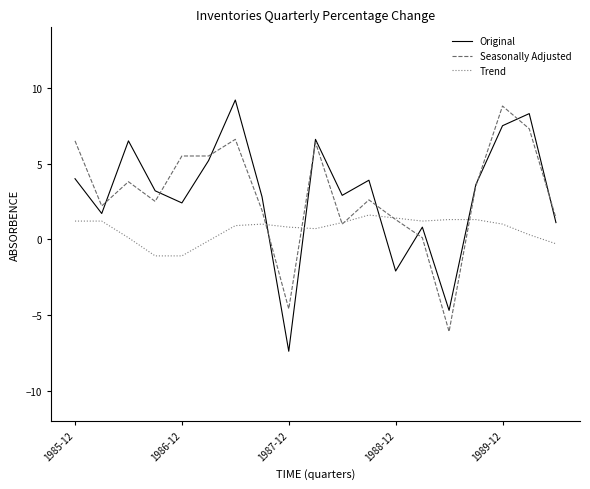

After their last crossing, which series has the higher values: Trend or Original?

Original